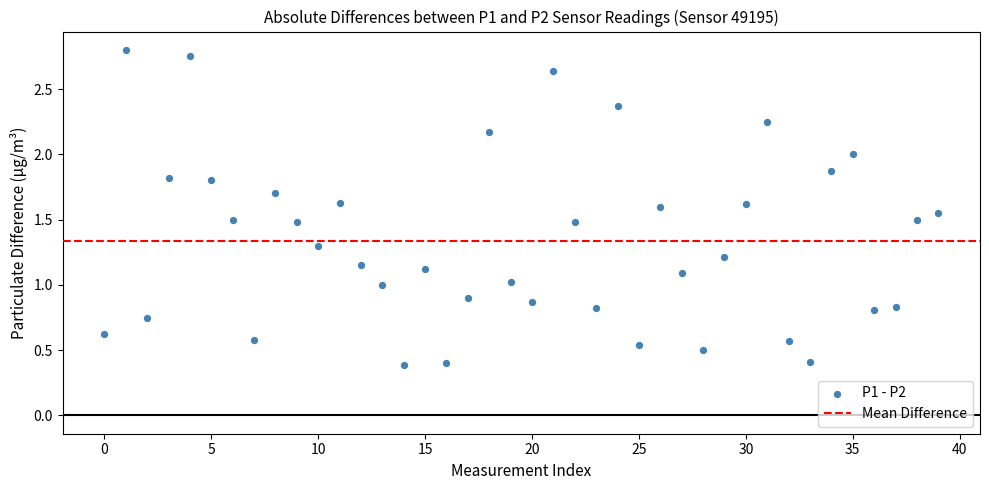

What is the range of Y values (max minus min)?

2.4